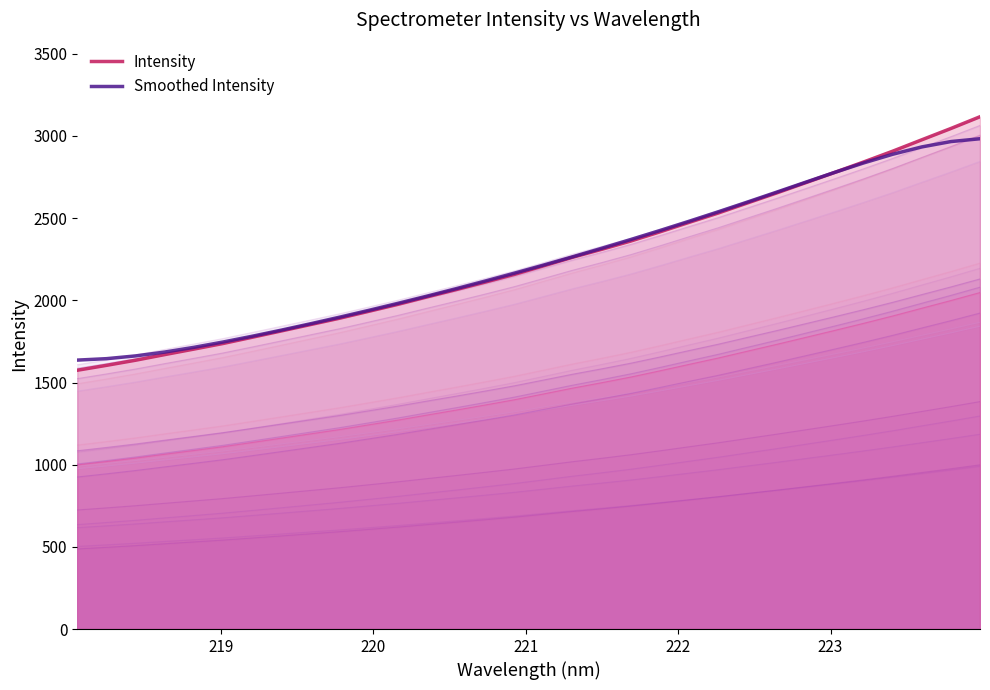

How many intersections are there between Intensity and Smoothed Intensity?

1